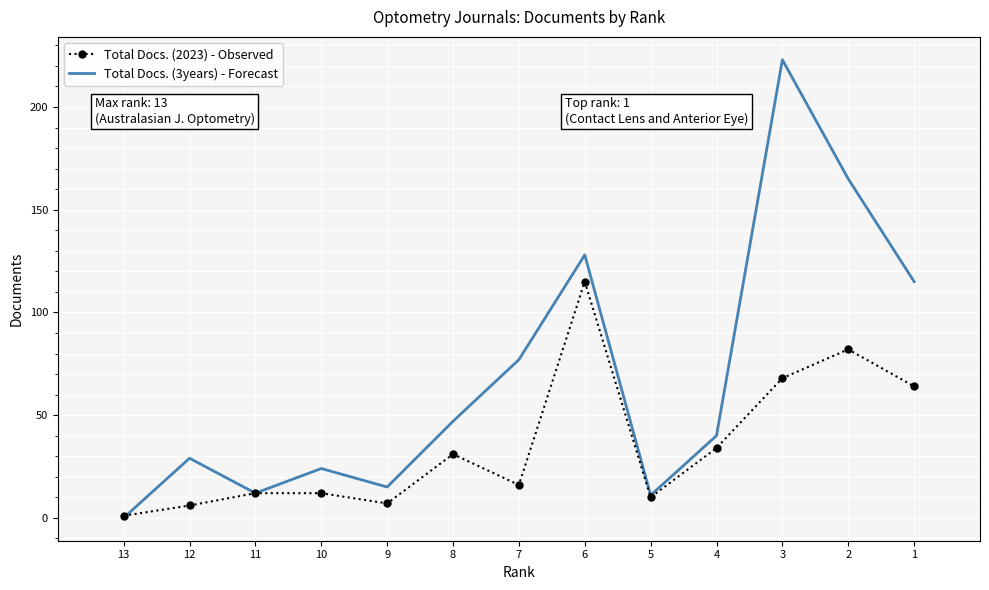

Rank the series by their maximum value, from lowest to highest.

Total Docs. (2023) - Observed, Total Docs. (3years) - Forecast